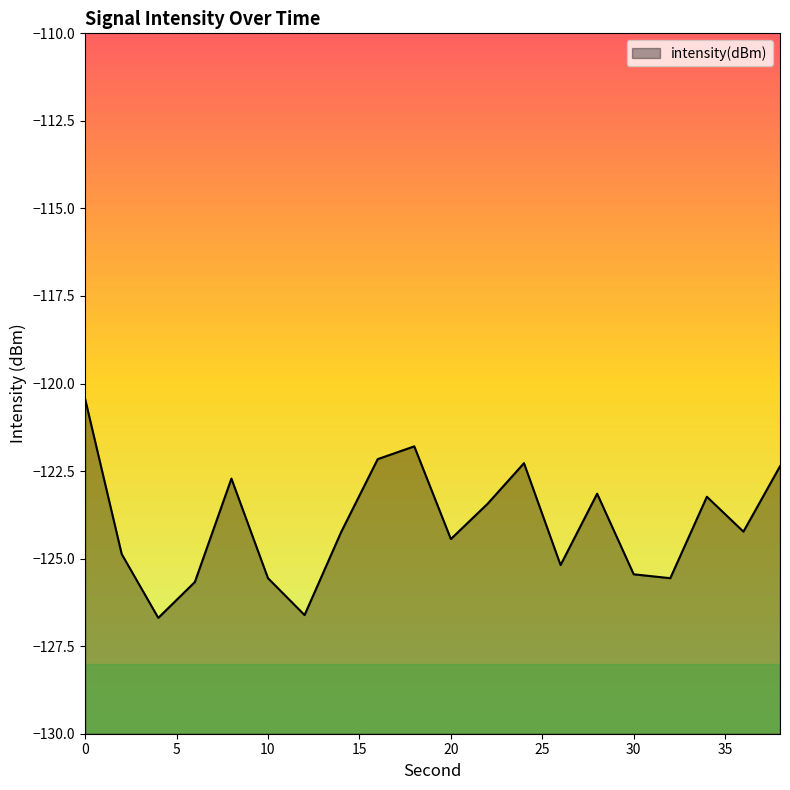

How many points are higher than both their immediate neighbors (excluding endpoints)?

5